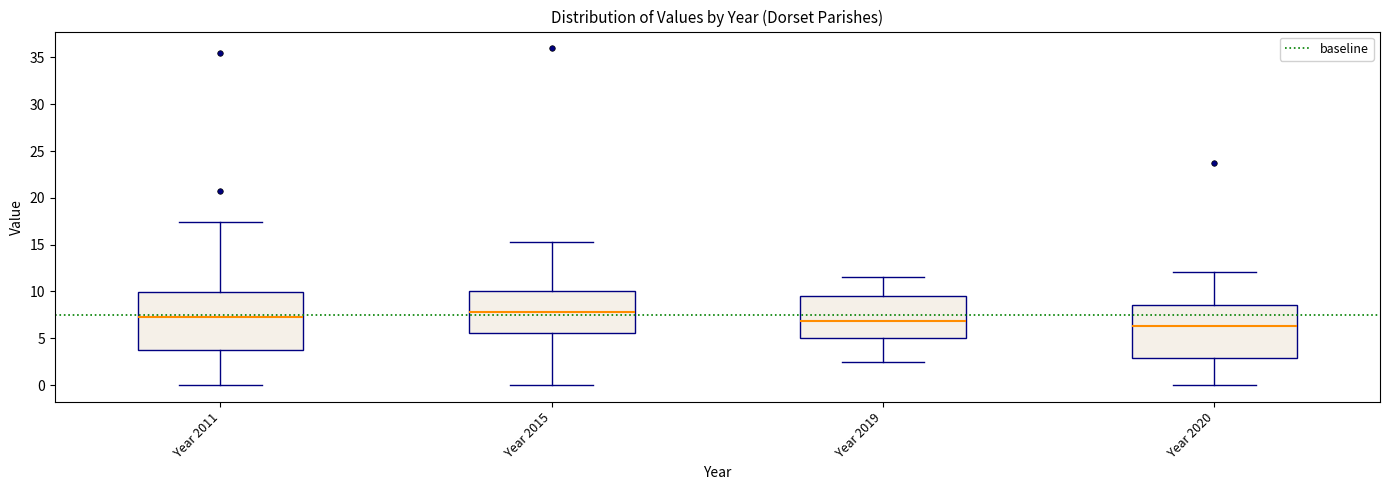

Reading left to right, transcribe this box plot: for each box, give where its median line is, the range the box spans, and where its two whiskers end, as read against the y-axis. The values are not printed on the chart, so give them approximately, as read against the axis.

Year 2011: median 7.0, box 3.5 to 10.0, whiskers 0.0 to 17.5
Year 2015: median 8.0, box 5.5 to 10.0, whiskers 0.0 to 15.5
Year 2019: median 7.0, box 5.0 to 9.5, whiskers 2.5 to 11.5
Year 2020: median 6.5, box 3.0 to 8.5, whiskers 0.0 to 12.0